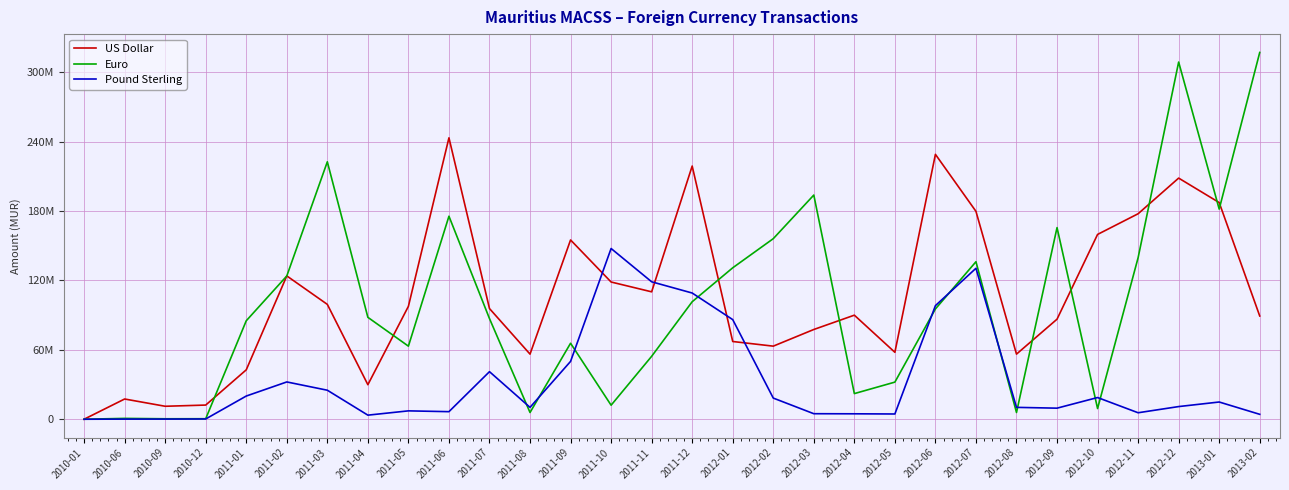

Between 2011-12 and 2012-01, which is larger?

2011-12